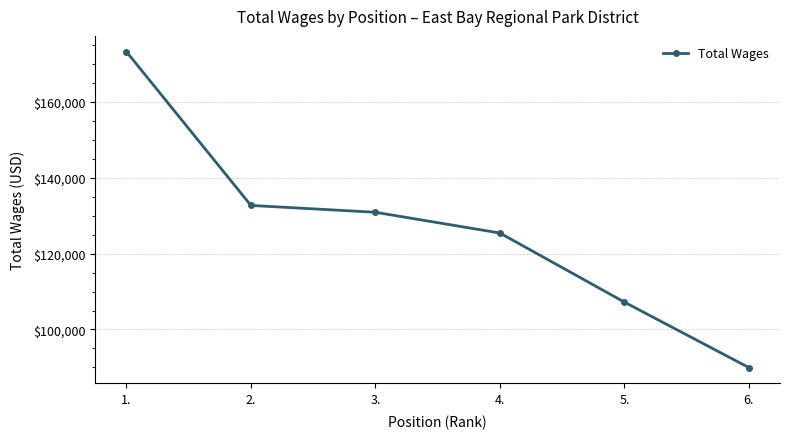

Reading left to right, transcribe all the data shown in this chart.

173197	132688	130887	125417	107219	89964